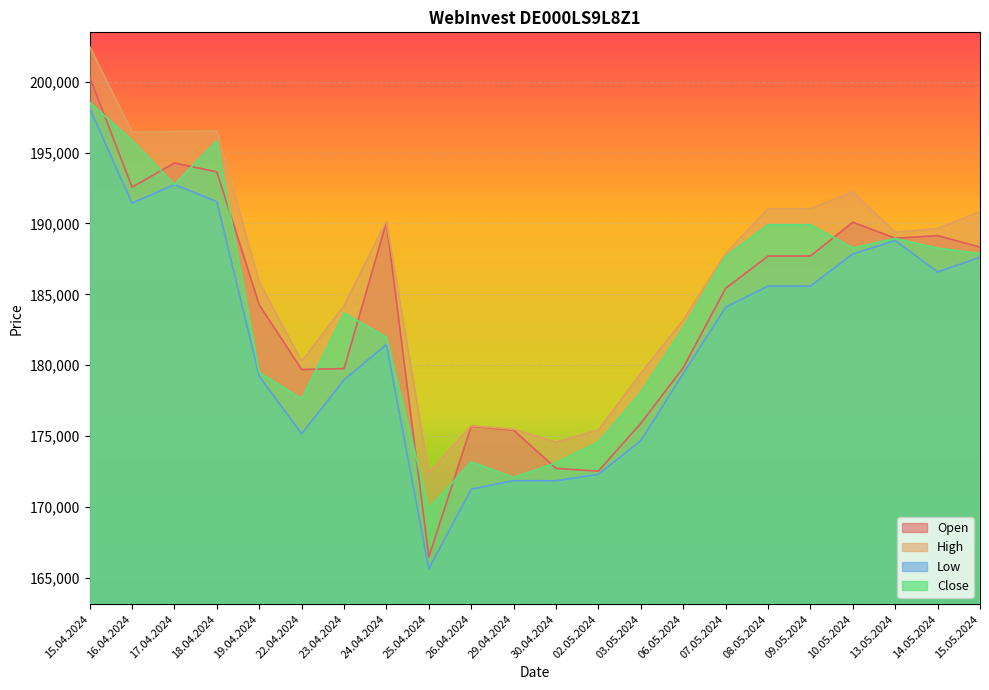

What are all the series names shown in the legend?

Open, High, Low, Close